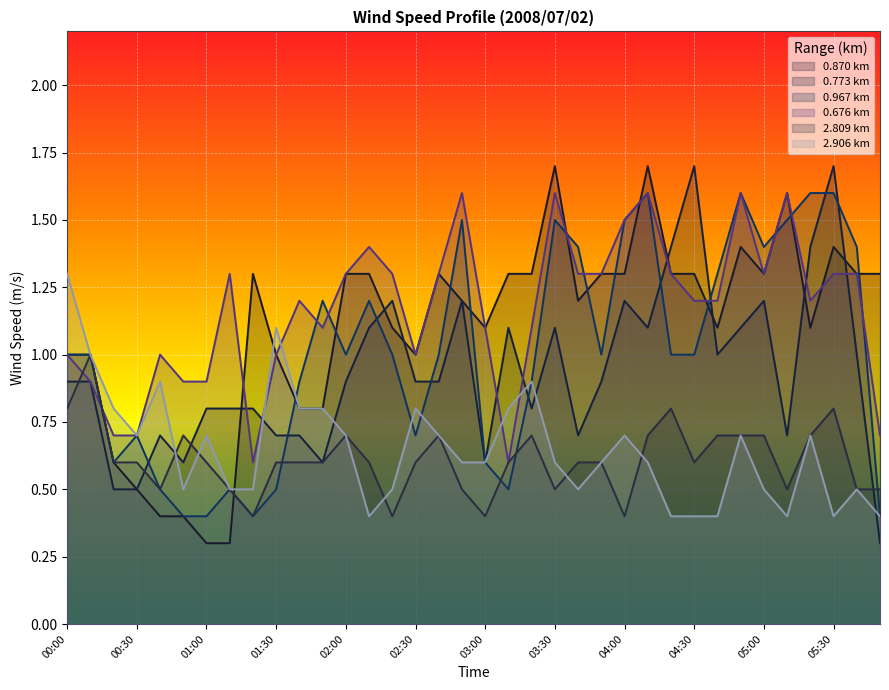

At which label does 2.809 reach its minimum?

01:20